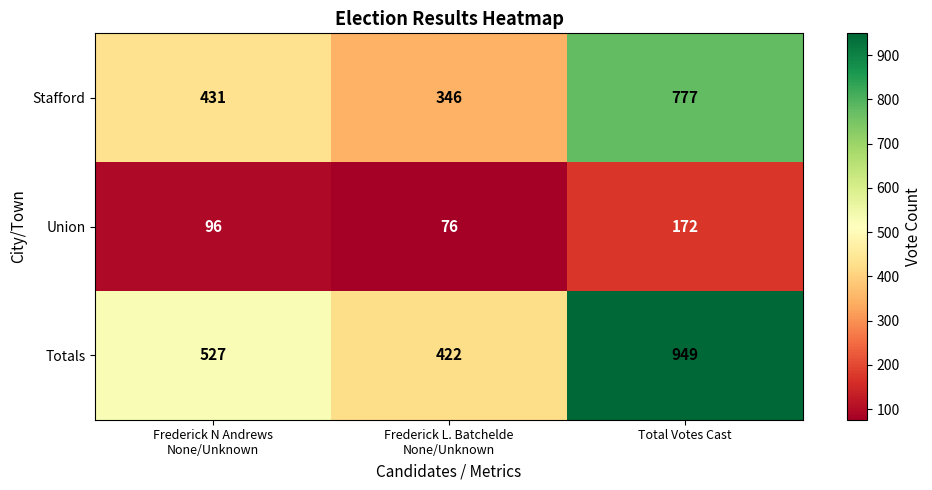

At which category is the sum across all series the highest?

Total Votes Cast